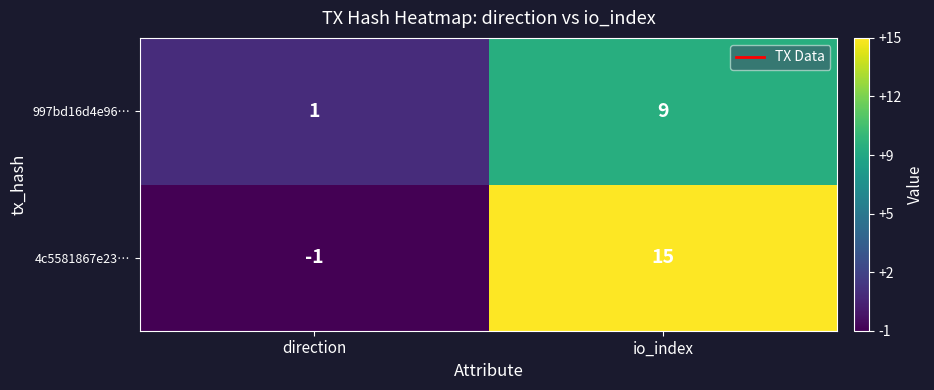

Reading right to left, list all the values displayed in this chart.

997bd16d4e96…: io_index=9	direction=1
4c5581867e23…: io_index=15	direction=-1